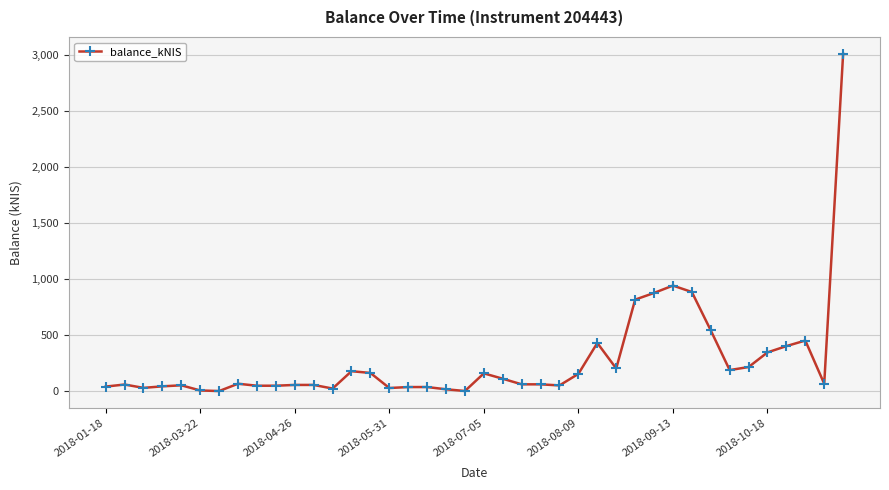

What is the average value?

274.6